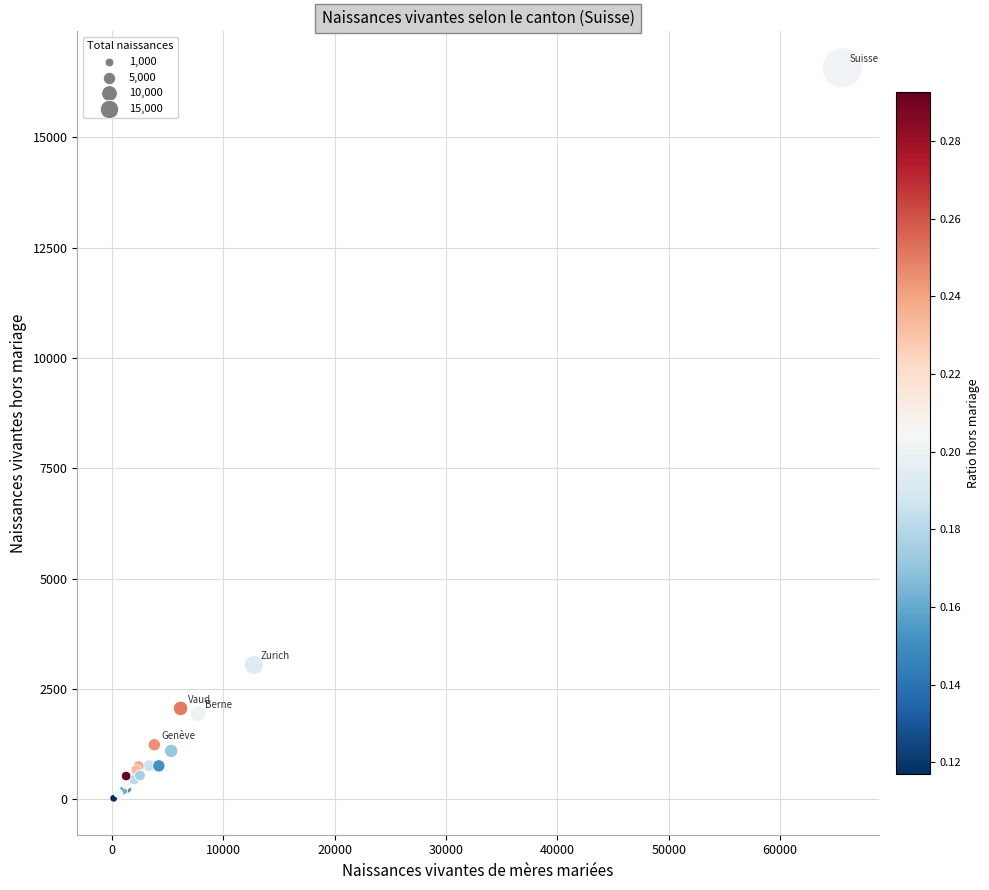

What Y value in the scatter plot is closest to 8298?

3042